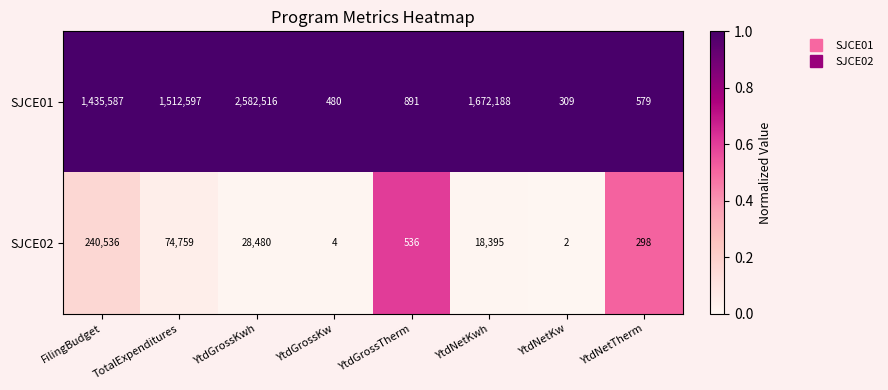

Which series changed the most between TotalExpenditures and YtdGrossKwh?

SJCE01